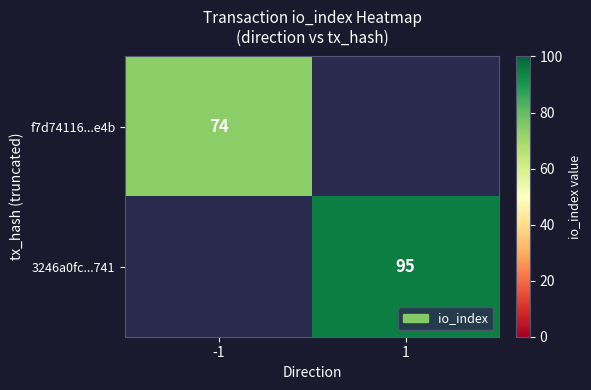

The value of 3246a0fc...741 at 1 is 126. True or false?

False